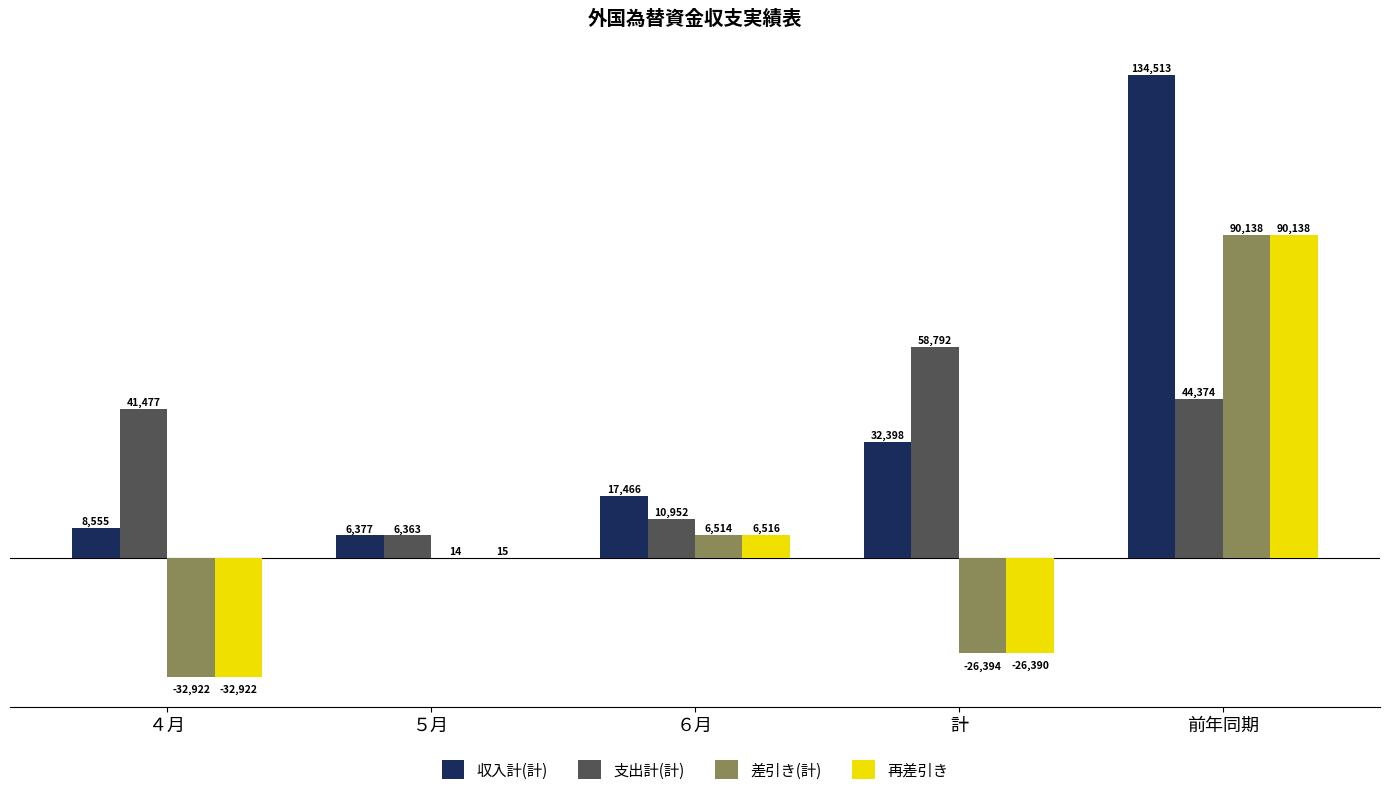

What is the highest value of the 差引き(計) series?

90138